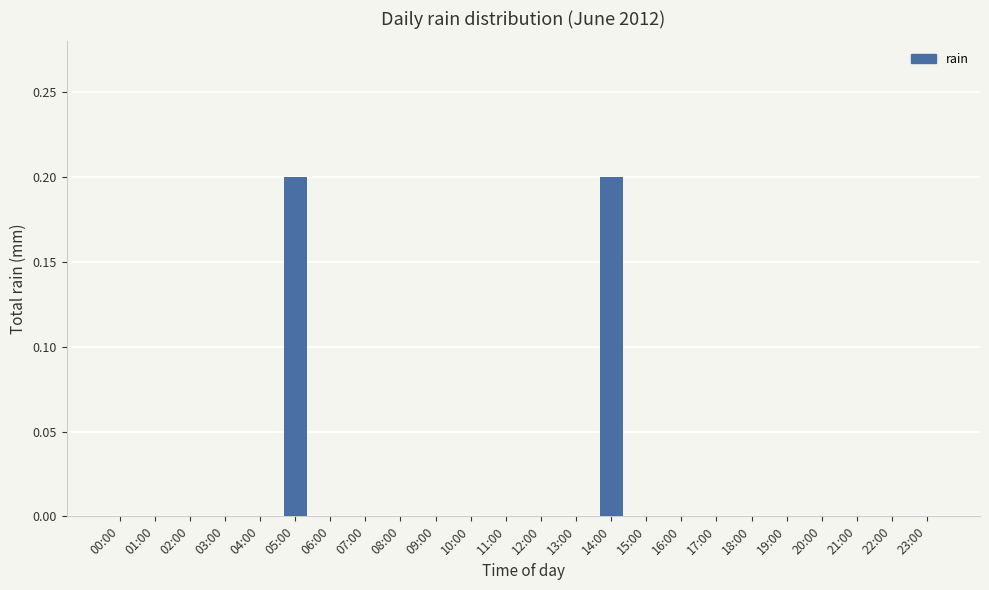

How many series are shown in this chart?

1